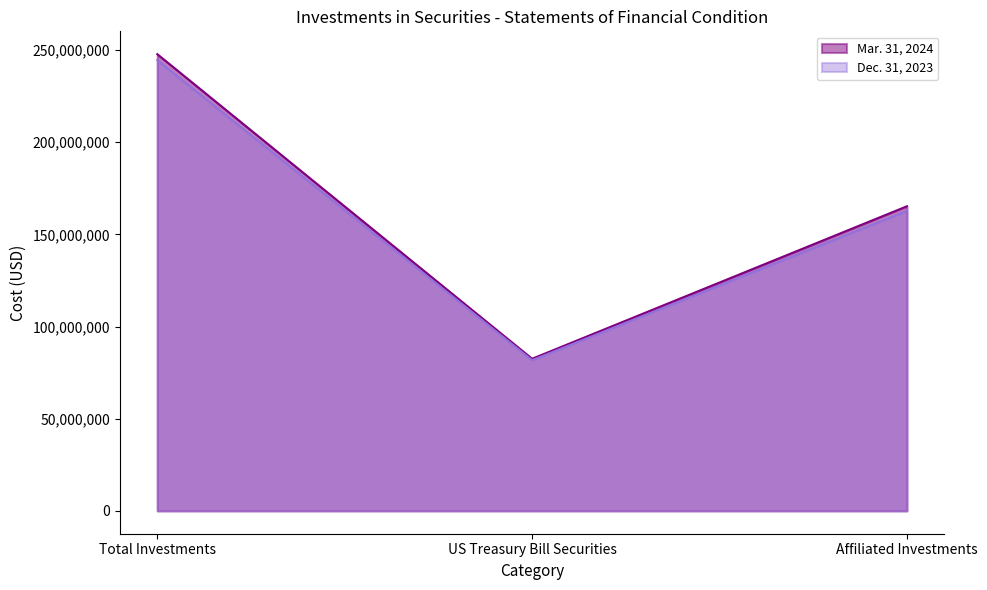

At which label does Dec. 31, 2023 reach its minimum?

US Treasury Bill Securities